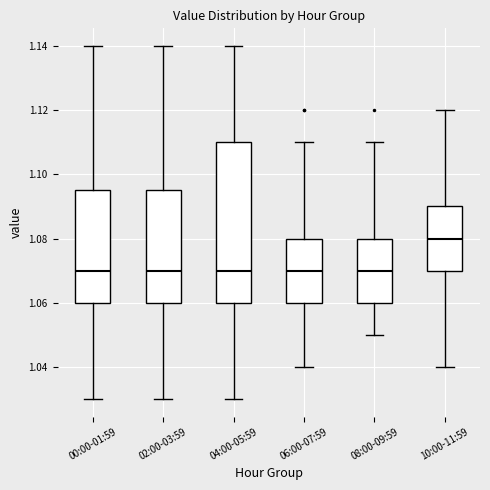

Reading left to right, read every box against the y-axis: the position of its median line, the range the box covers, and the ends of its whiskers. The values are not printed on the chart, so give them approximately, as read against the axis.

00:00-01:59: median 1.070, box 1.060 to 1.096, whiskers 1.030 to 1.140
02:00-03:59: median 1.070, box 1.060 to 1.096, whiskers 1.030 to 1.140
04:00-05:59: median 1.070, box 1.060 to 1.110, whiskers 1.030 to 1.140
06:00-07:59: median 1.070, box 1.060 to 1.080, whiskers 1.040 to 1.110
08:00-09:59: median 1.070, box 1.060 to 1.080, whiskers 1.050 to 1.110
10:00-11:59: median 1.080, box 1.070 to 1.090, whiskers 1.040 to 1.120